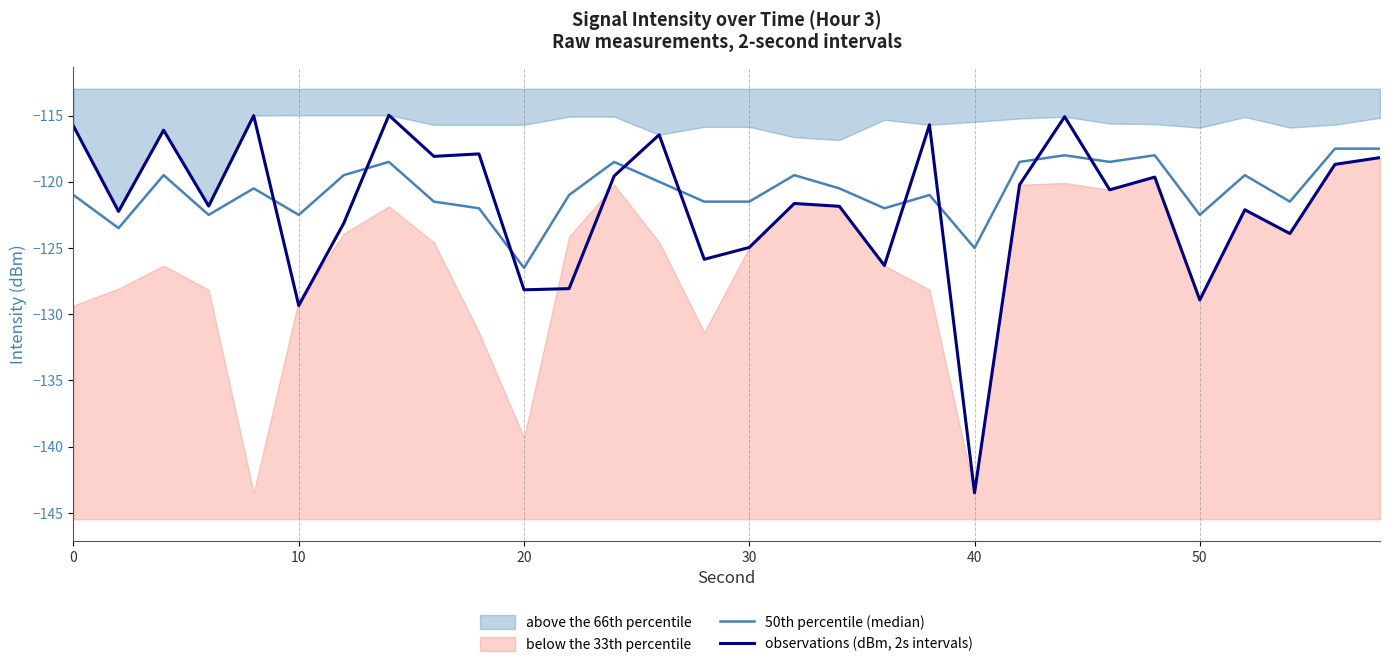

What is the maximum value for observations (dBm, 2s intervals)?

-115.0